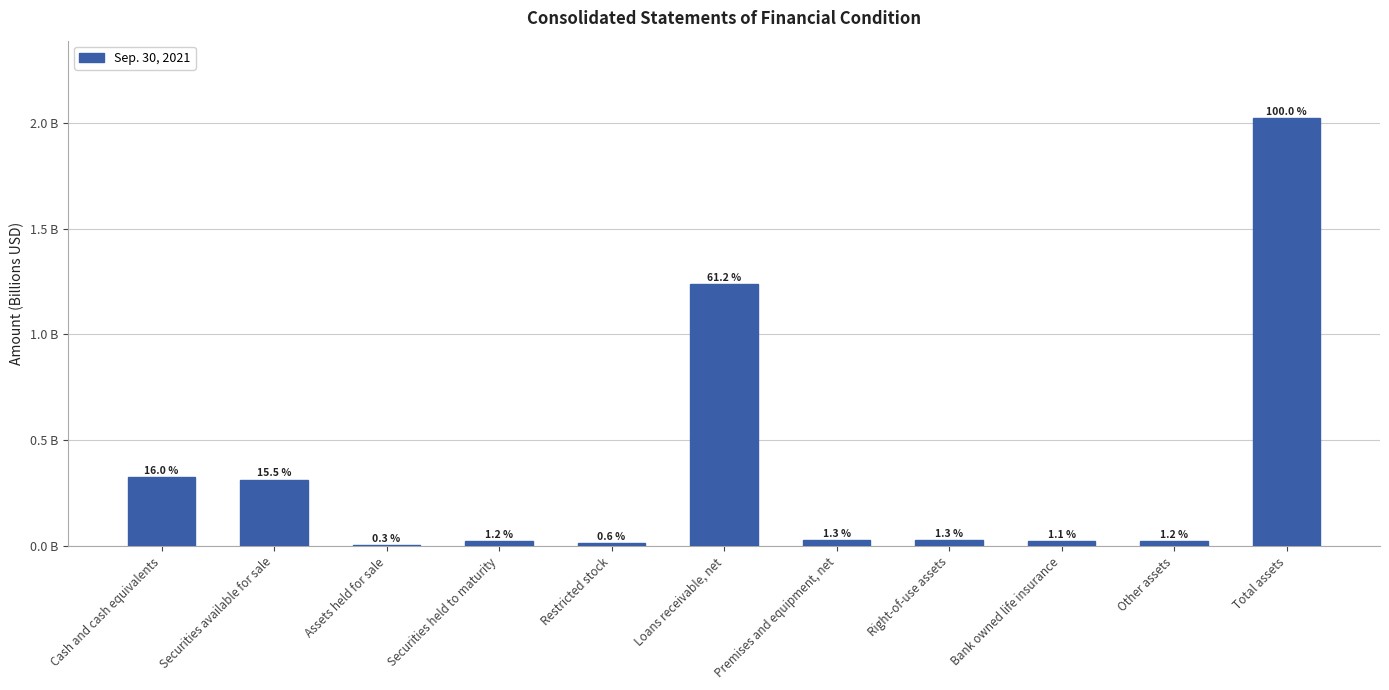

Reading left to right, list all the values displayed in this chart.

0.3	0.3	0.0	0.0	0.0	1.2	0.0	0.0	0.0	0.0	2.0